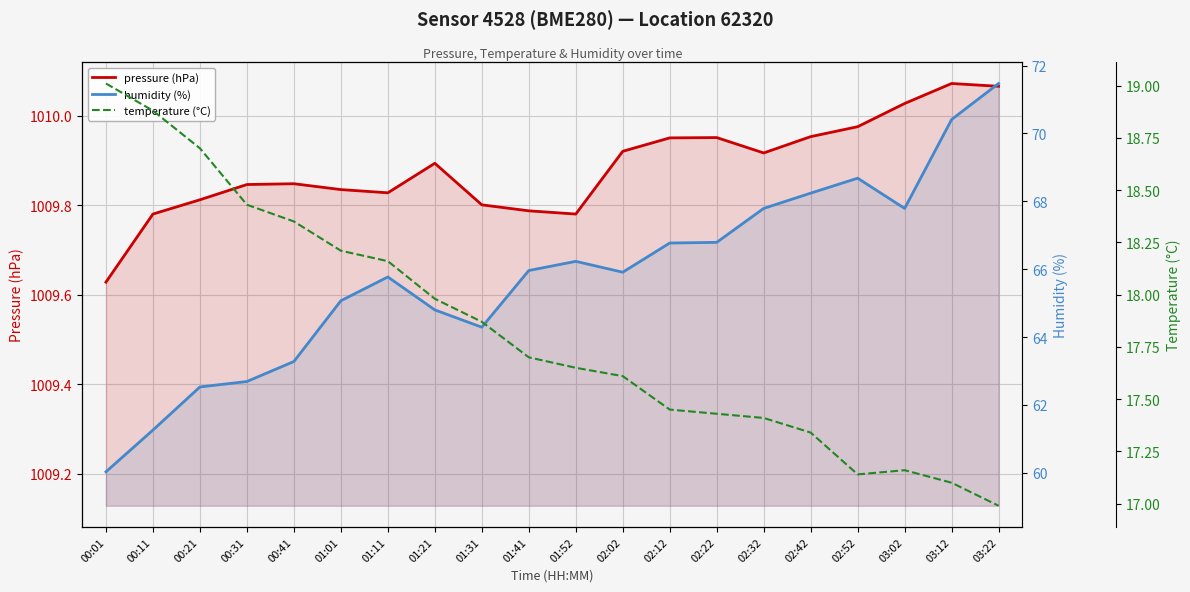

Rank the series by their maximum value, from lowest to highest.

temperature (°C), humidity (%), pressure (hPa)